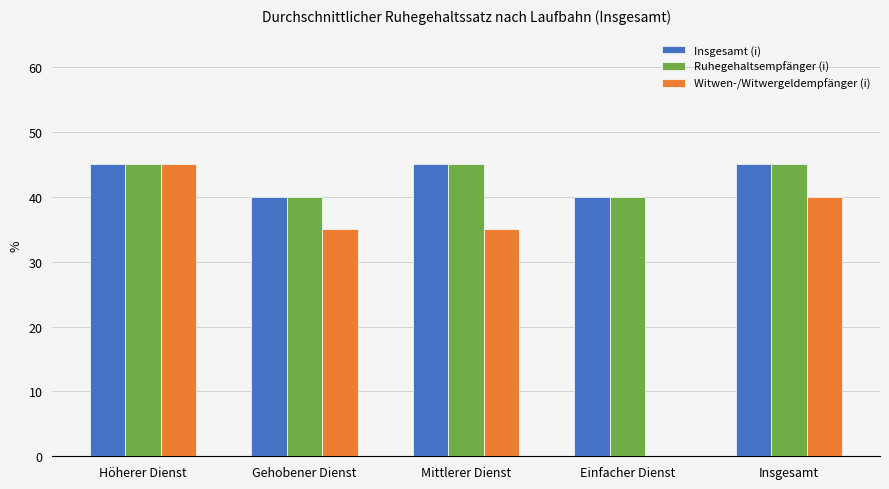

What is the maximum value for Witwen-/Witwergeldempfänger (i)?

45